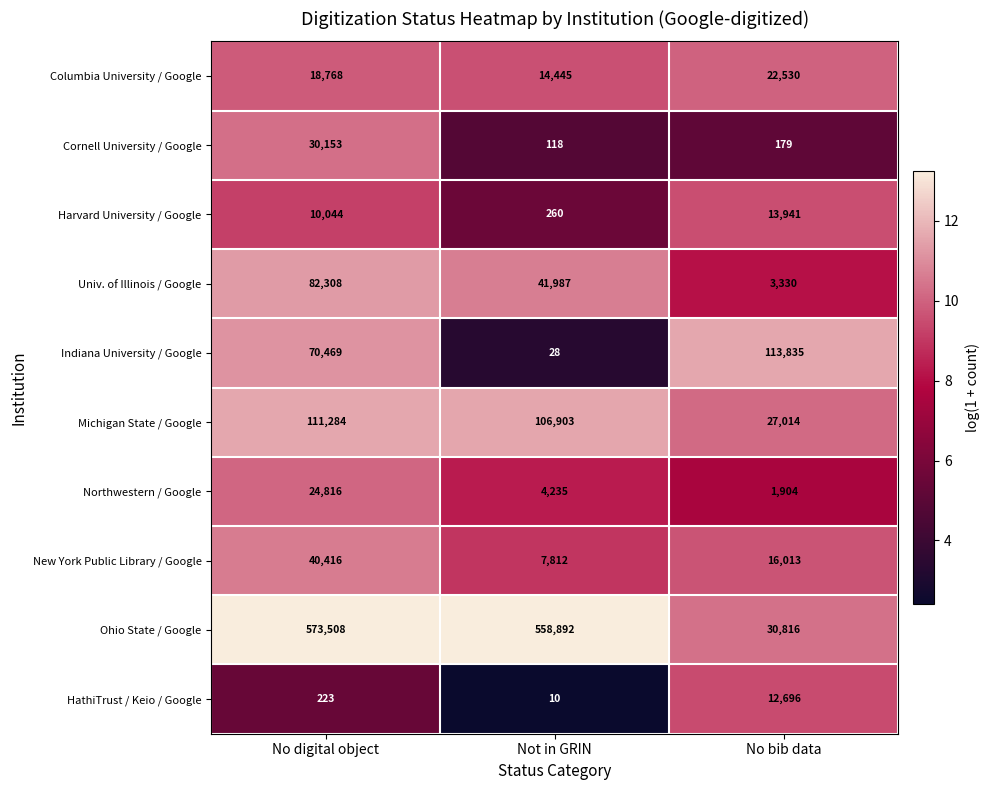

What is the difference between the Northwestern / Google values at No digital object and No bib data?

22912